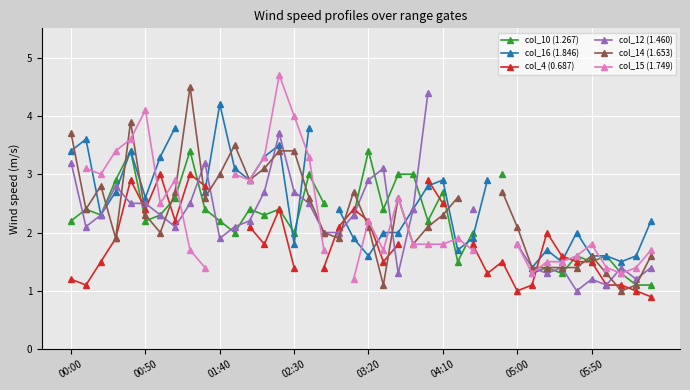

What is the difference between the col_14 (1.653) values at 9 and 31?

1.2